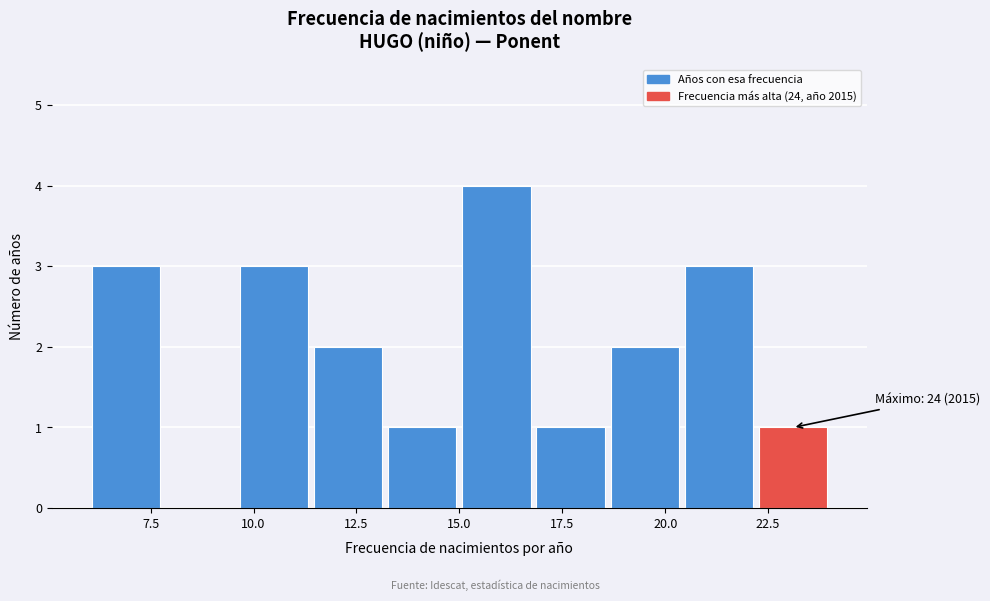

Read against the x-axis, roughly where is the centre of the tallest bar?

16.0